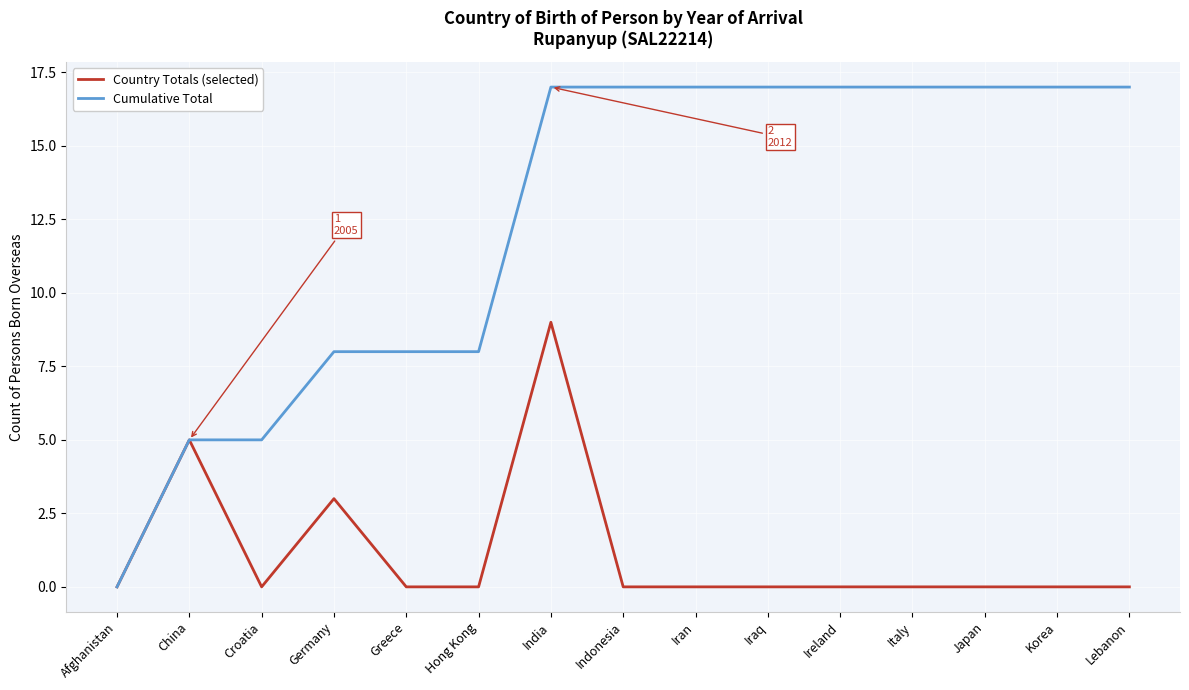

What value does the Cumulative Total series have at Iran, to the nearest 10?

20